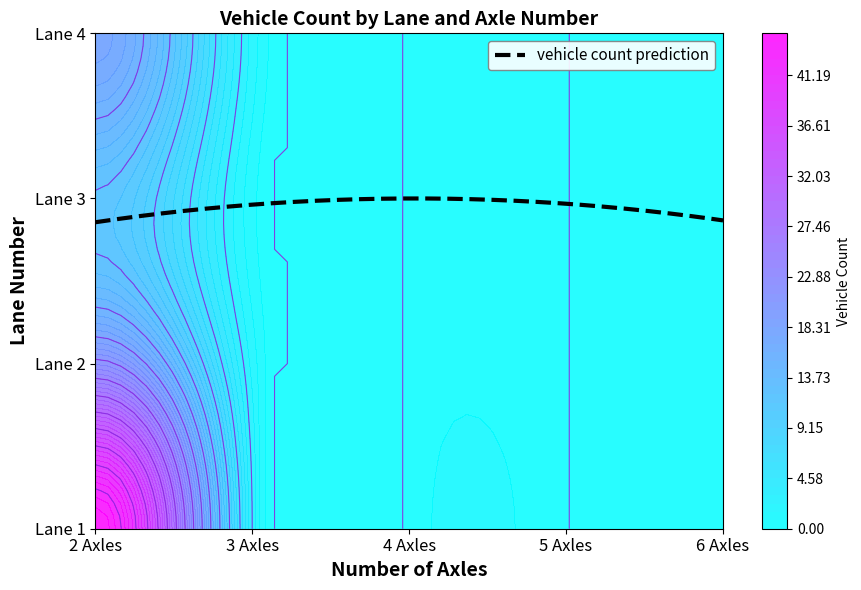

Where is 3 nearest to the value 6?

3